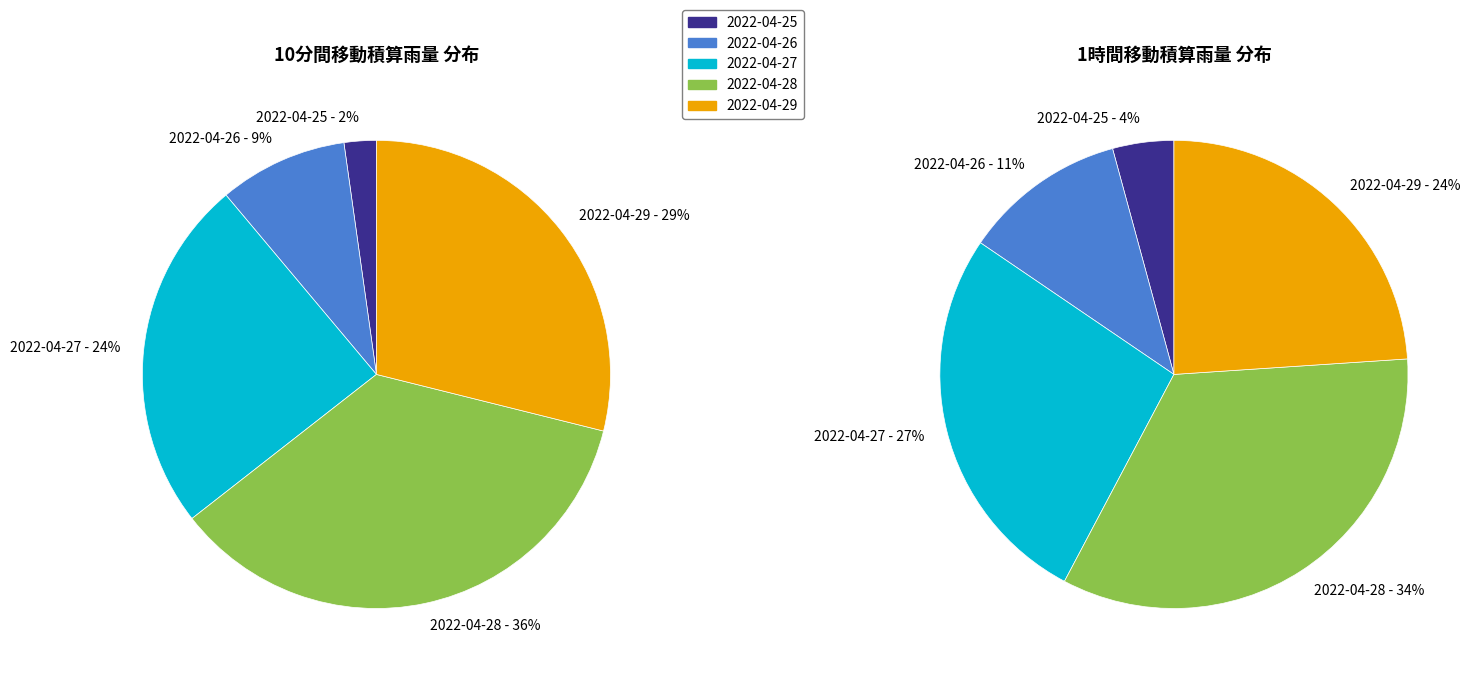

What percentage is the 2022-04-28 slice, to the nearest percent?

36%